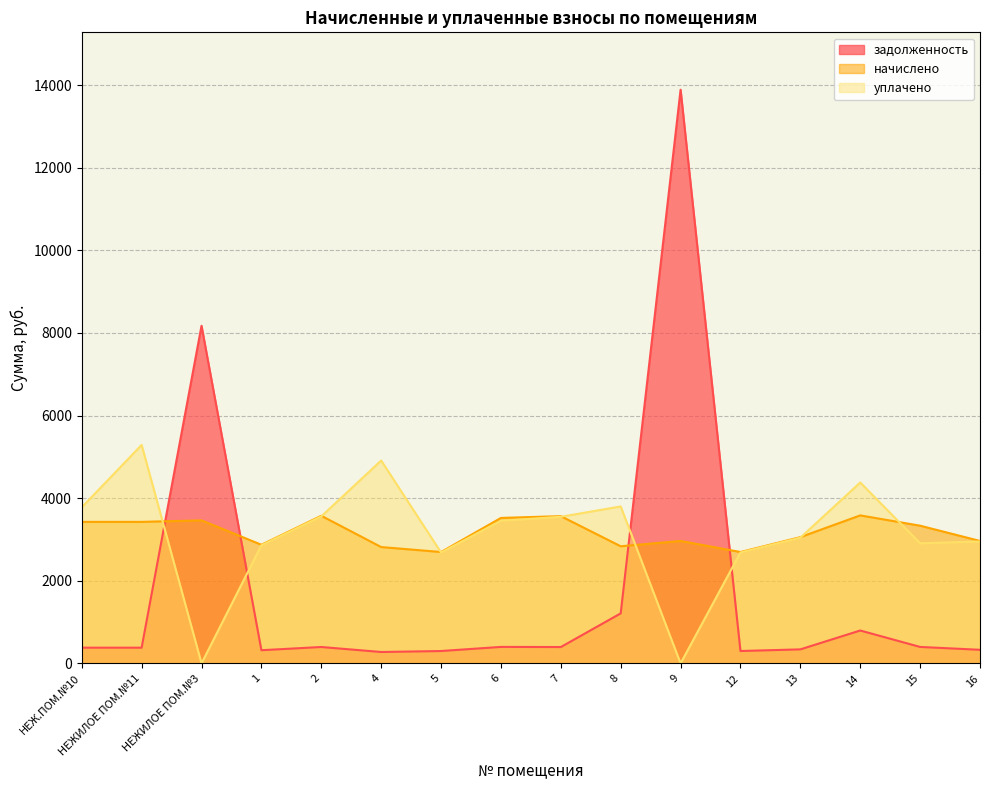

Between 14 and 9, which is larger?

9